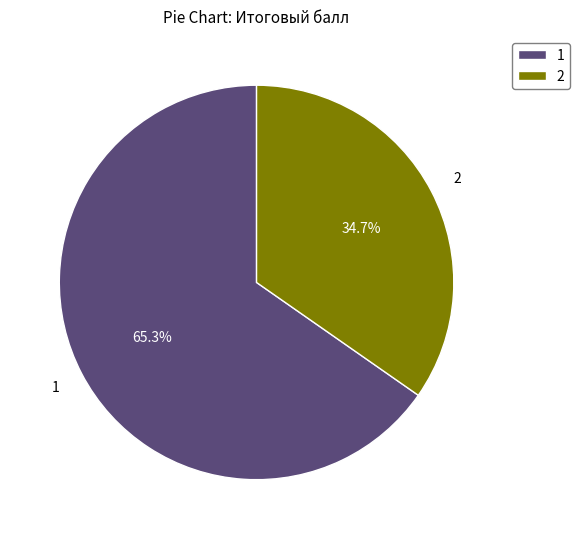

Count the number of slices in the pie.

2